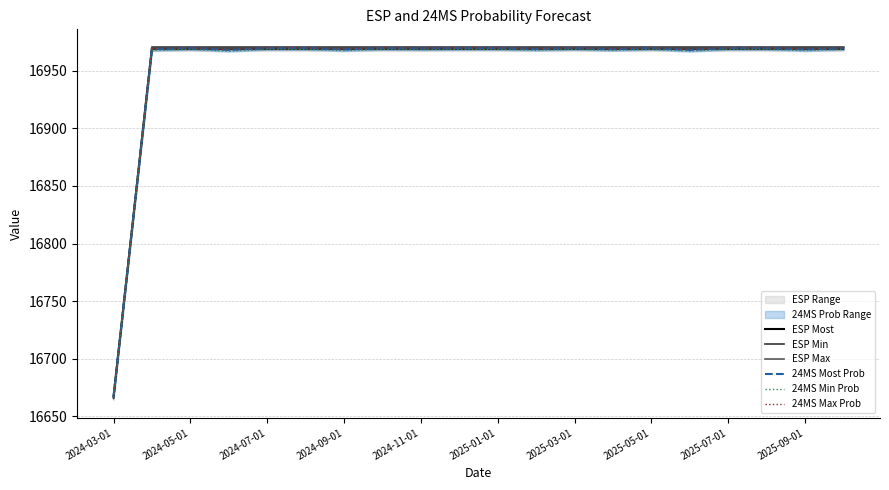

Which category has the lowest value in the 24MS Most Prob series?

2024-03-01